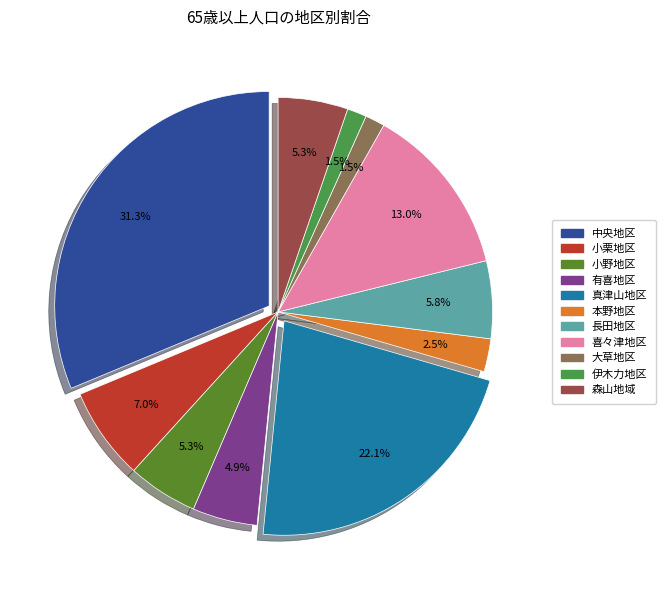

What percentage do 喜々津地区 and 小野地区 together represent?

18.2%